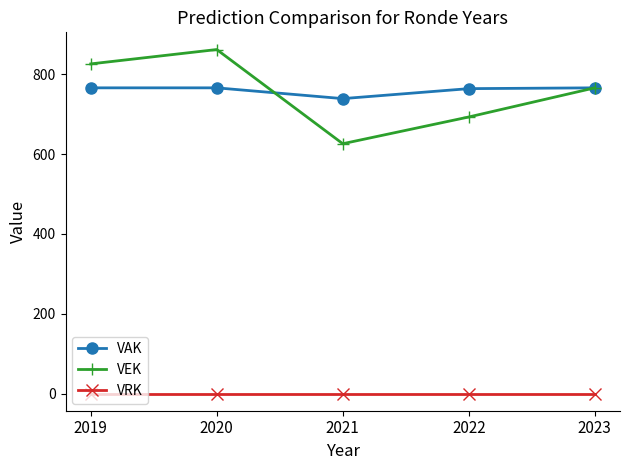

What is the spread (max minus min) of values at 2023?

766